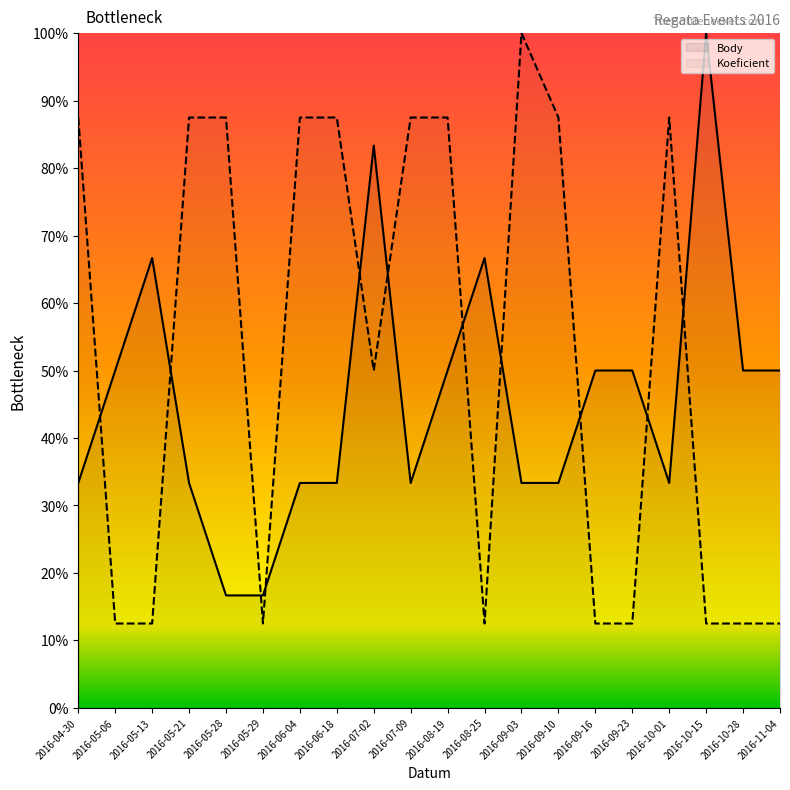

What are all the series names shown in the legend?

Body, Koeficient